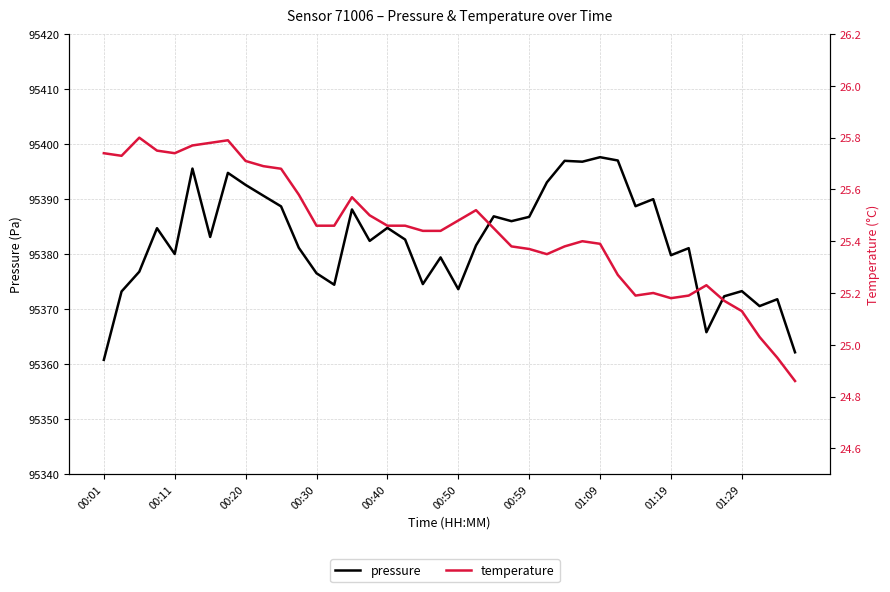

Reading right to left, what are all the values shown in this chart?

pressure: 95362.2	95371.8	95370.6	95373.3	95372.3	95365.8	95381.1	95379.8	95390.0	95388.7	95397.0	95397.6	95396.8	95397.0	95393.1	95386.8	95386.0	95386.9	95381.6	95373.6	95379.4	95374.6	95382.7	95384.8	95382.4	95388.1	95374.4	95376.5	95381.2	95388.7	95390.6	95392.6	95394.8	95383.1	95395.6	95380.0	95384.7	95376.8	95373.2	95360.8
temperature: 24.9	24.9	25.0	25.1	25.2	25.2	25.2	25.2	25.2	25.2	25.3	25.4	25.4	25.4	25.4	25.4	25.4	25.4	25.5	25.5	25.4	25.4	25.5	25.5	25.5	25.6	25.5	25.5	25.6	25.7	25.7	25.7	25.8	25.8	25.8	25.7	25.8	25.8	25.7	25.7